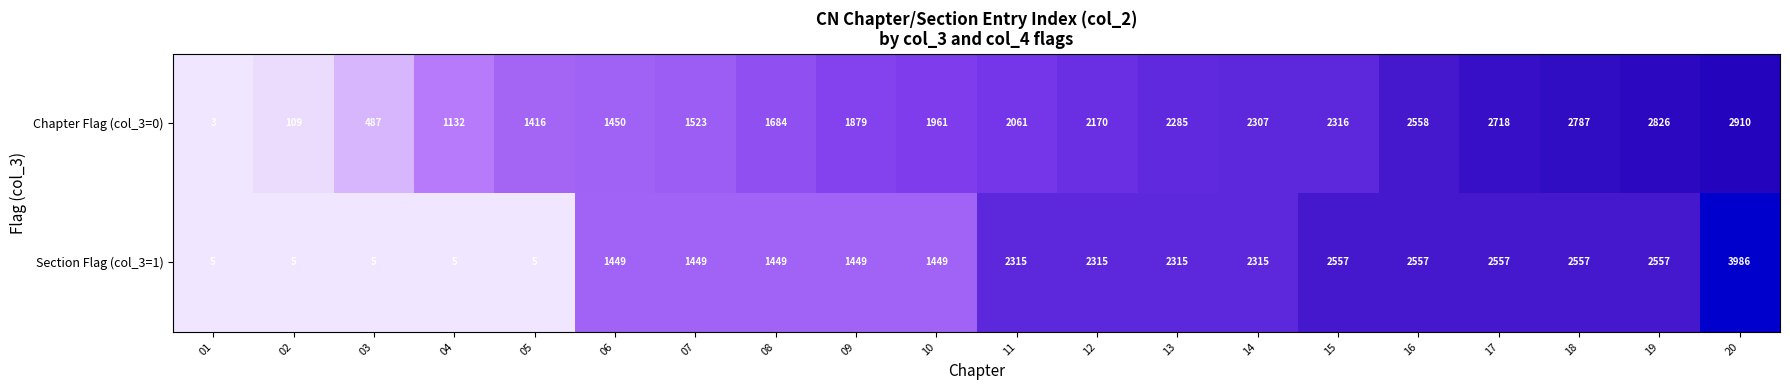

Is it true that Chapter Flag (col_3=0) equals 2910 at 20?

True